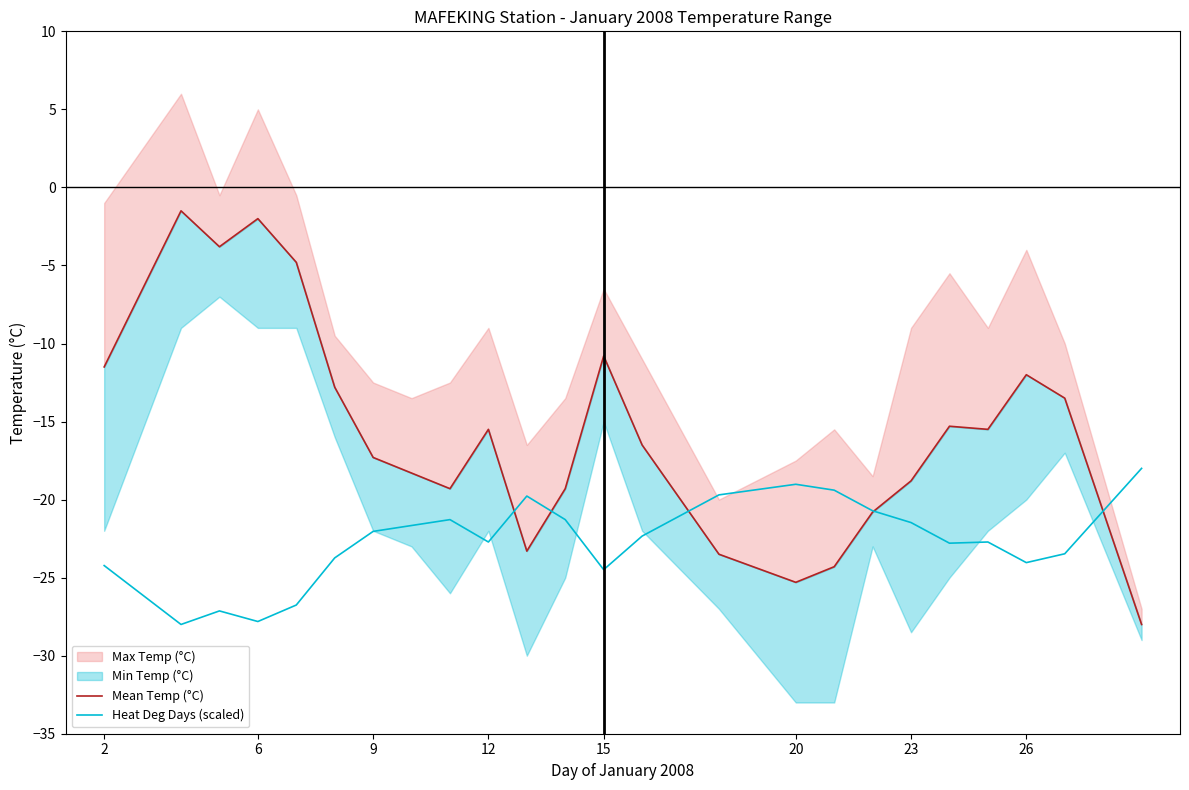

The value of Heat Deg Days (scaled) at 2 is -24.2. True or false?

True